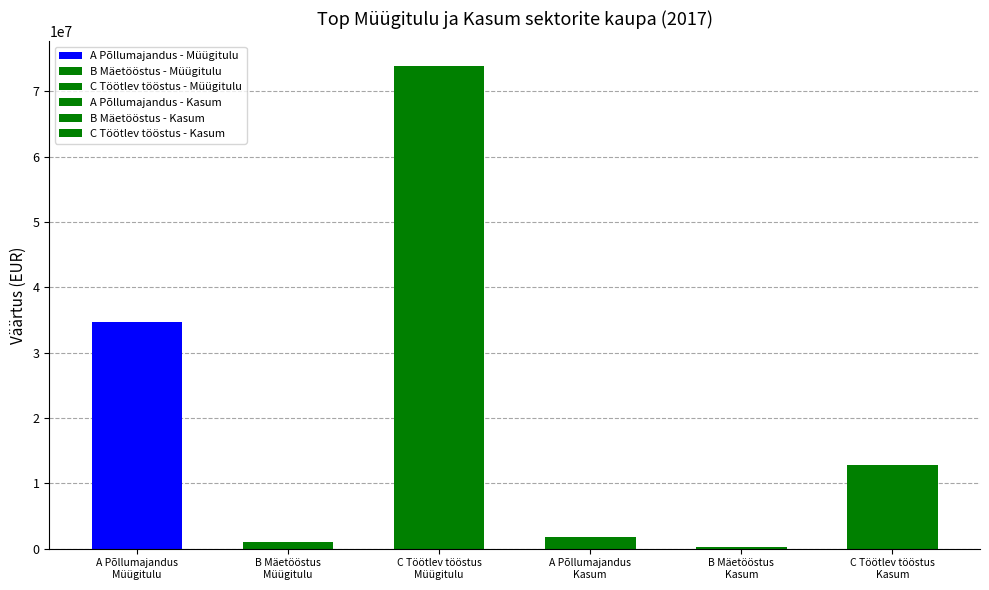

The value of C Töötlev tööstus (Müügitulu) at 2 is 73920926. True or false?

False